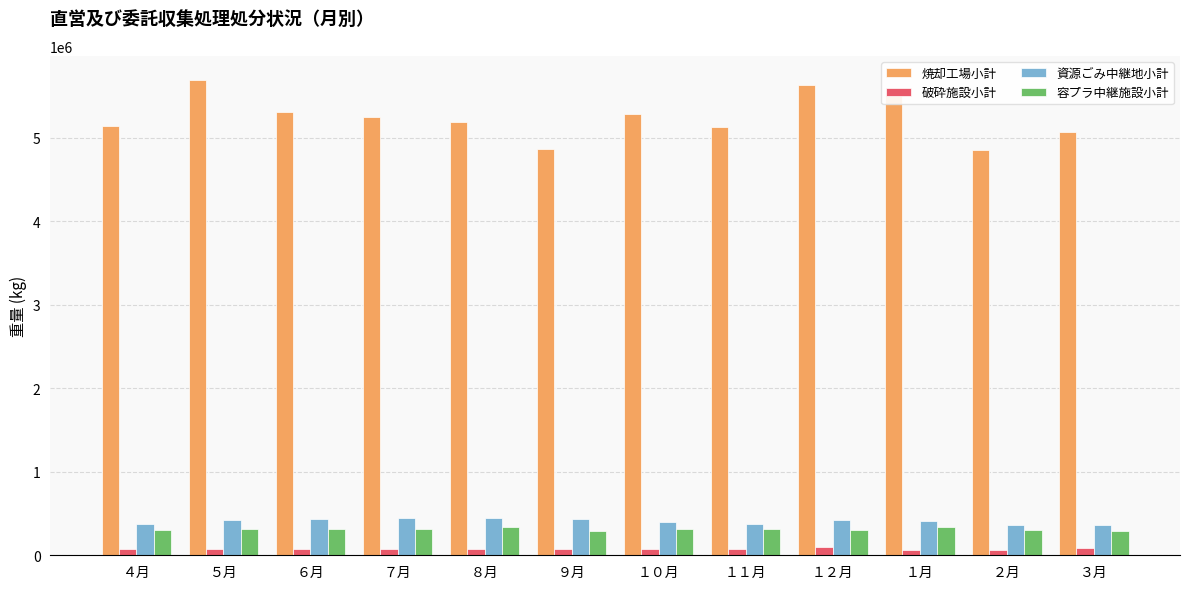

Which series has the largest total across all categories?

焼却工場小計